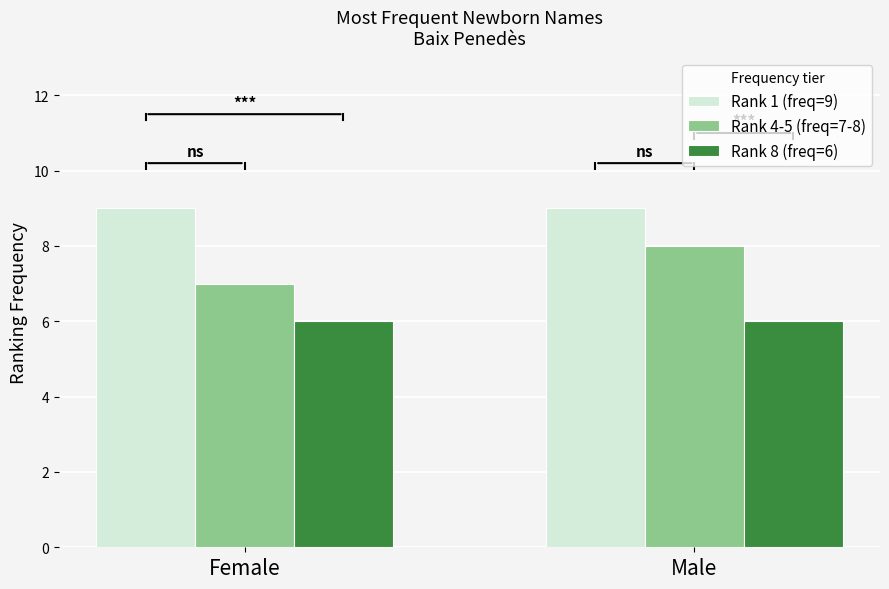

The value of Rank 8 (freq=6) at Male is 8. True or false?

False